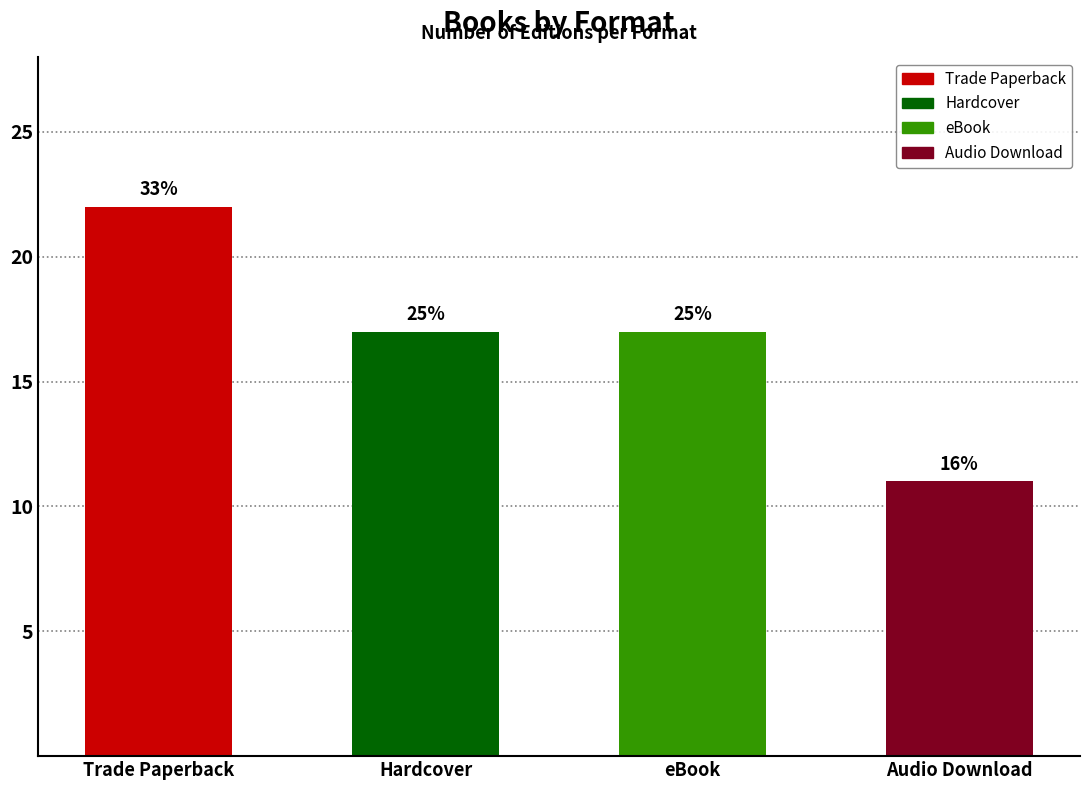

Reading left to right, list all the values displayed in this chart.

Trade Paperback=22	Hardcover=17	eBook=17	Audio Download=11